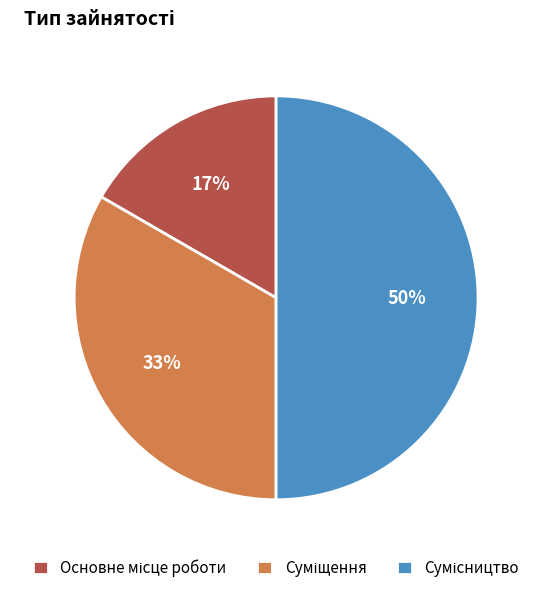

How many segments does this pie chart have?

3